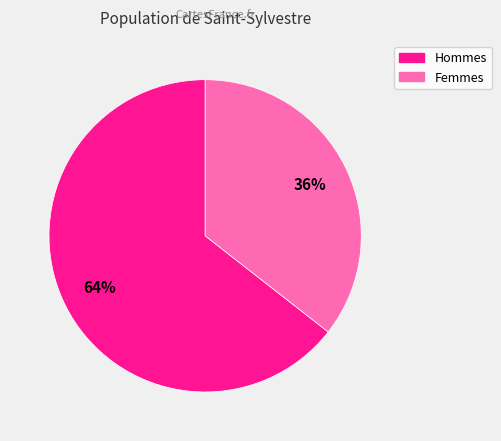

To the nearest percent, what is the average slice percentage?

50%